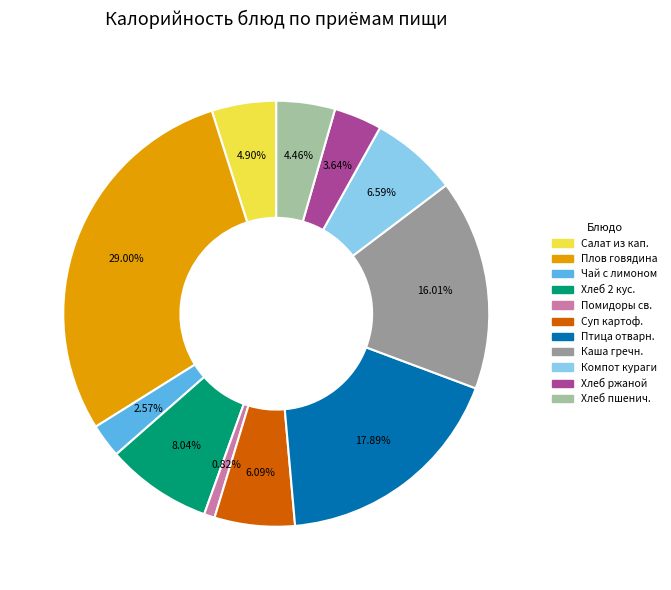

Is there a majority slice in this chart?

No